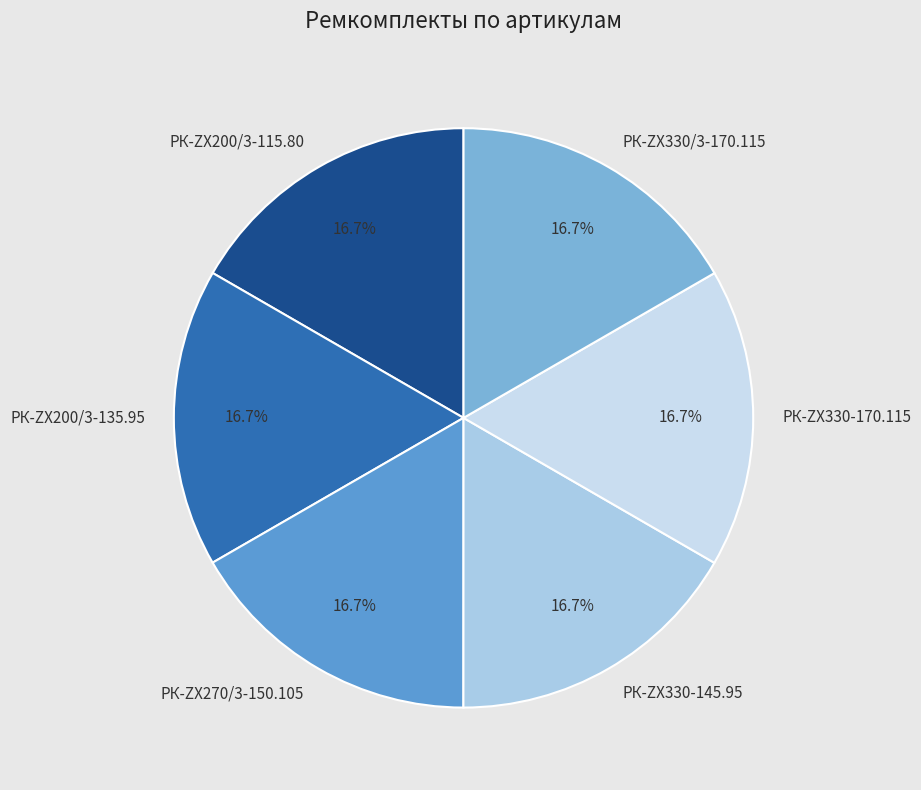

Is it true that РК-ZX270/3-150.105 is 23% of the pie?

False